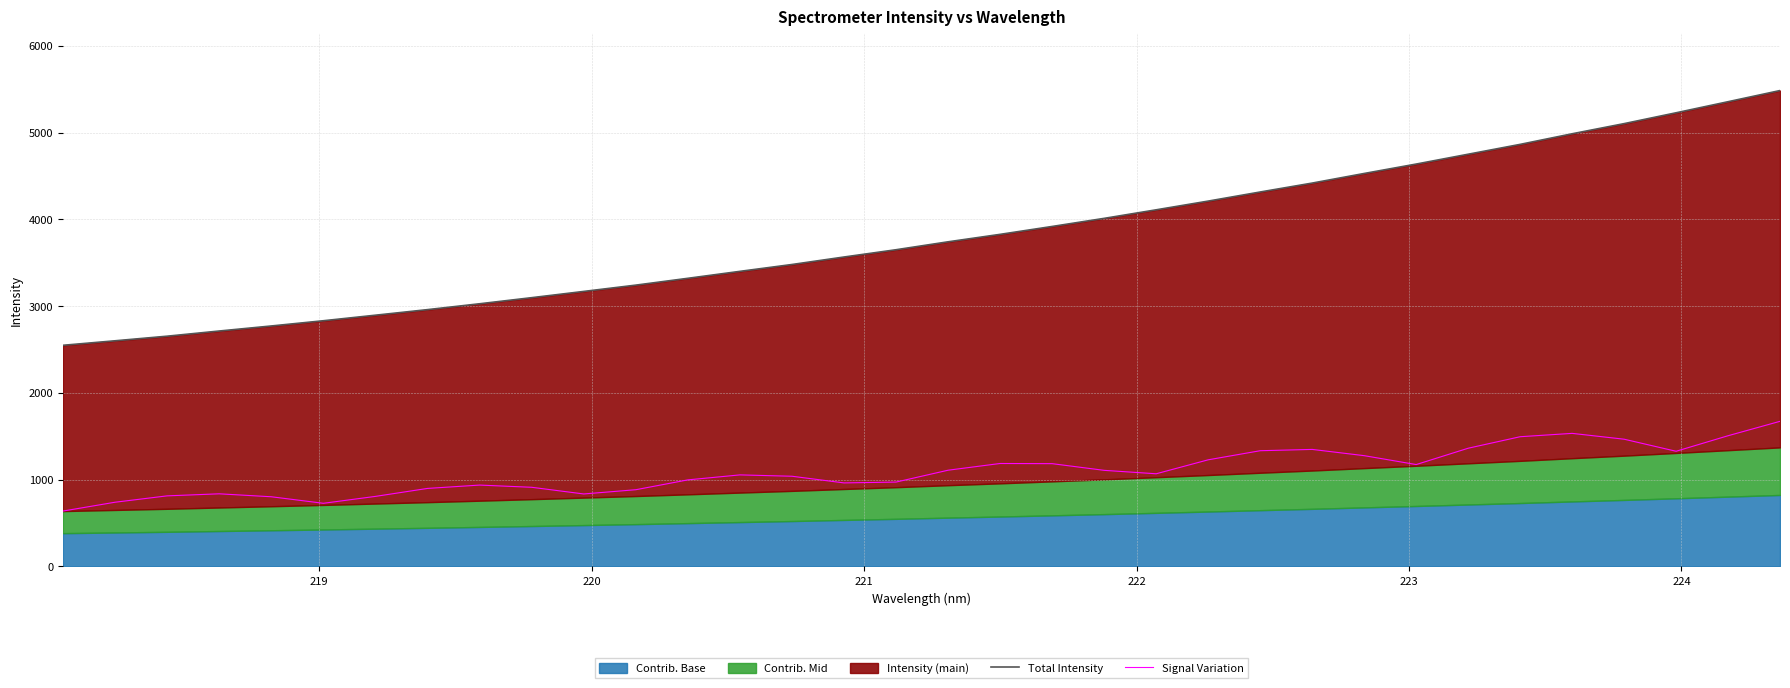

Reading left to right, what are all the values shown in this chart?

Total Intensity: 2547.4	2599.4	2652.4	2712.0	2770.1	2830.5	2894.3	2958.6	3026.2	3096.3	3168.4	3241.0	3319.6	3399.7	3478.7	3565.0	3648.9	3740.2	3826.1	3917.1	4010.5	4108.9	4209.5	4314.3	4417.1	4527.8	4636.3	4749.8	4863.2	4985.4	5102.4	5227.3	5354.9	5483.6
Signal Variation: 636.8	738.7	812.1	835.8	801.8	726.5	806.0	897.9	936.4	911.0	834.1	883.0	996.4	1053.8	1038.2	961.4	971.1	1107.8	1185.2	1183.3	1106.2	1066.7	1227.6	1332.4	1347.5	1275.4	1172.9	1361.2	1493.8	1532.4	1465.2	1326.2	1505.1	1671.3